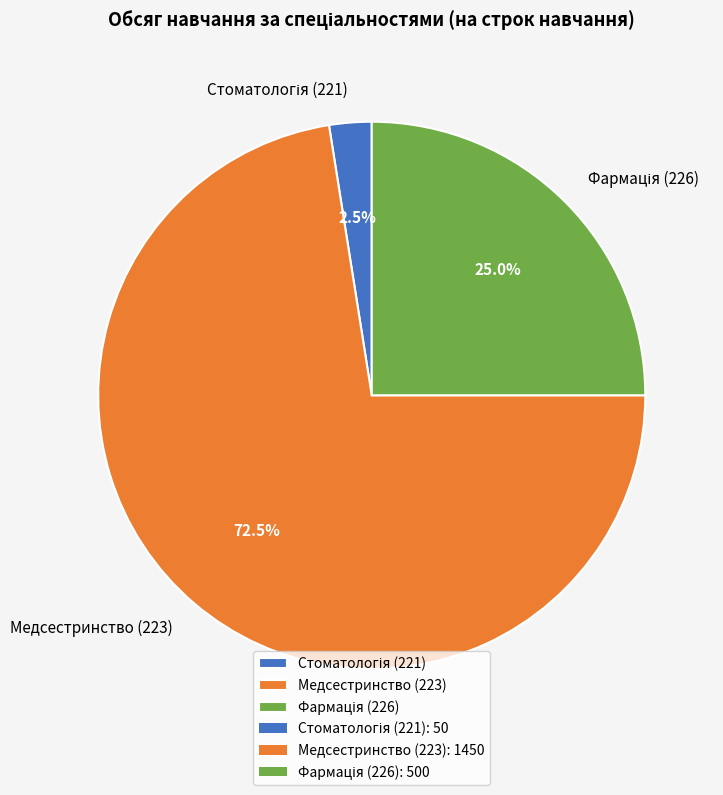

Count the number of slices in the pie.

3